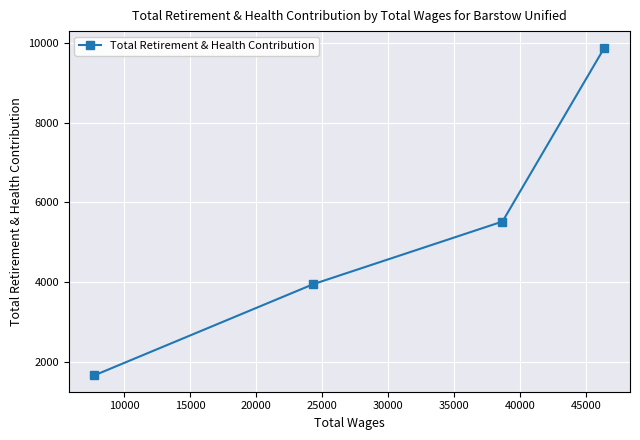

Reading left to right, what are all the values shown in this chart?

1656	3947	5518	9888